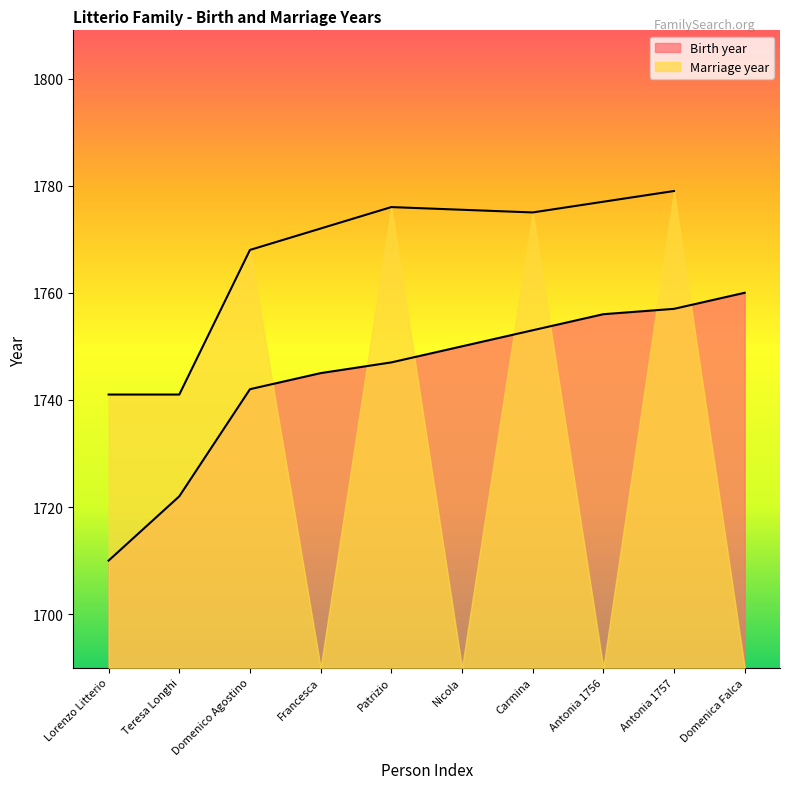

At which label does the data first exceed 1750?

Carmina